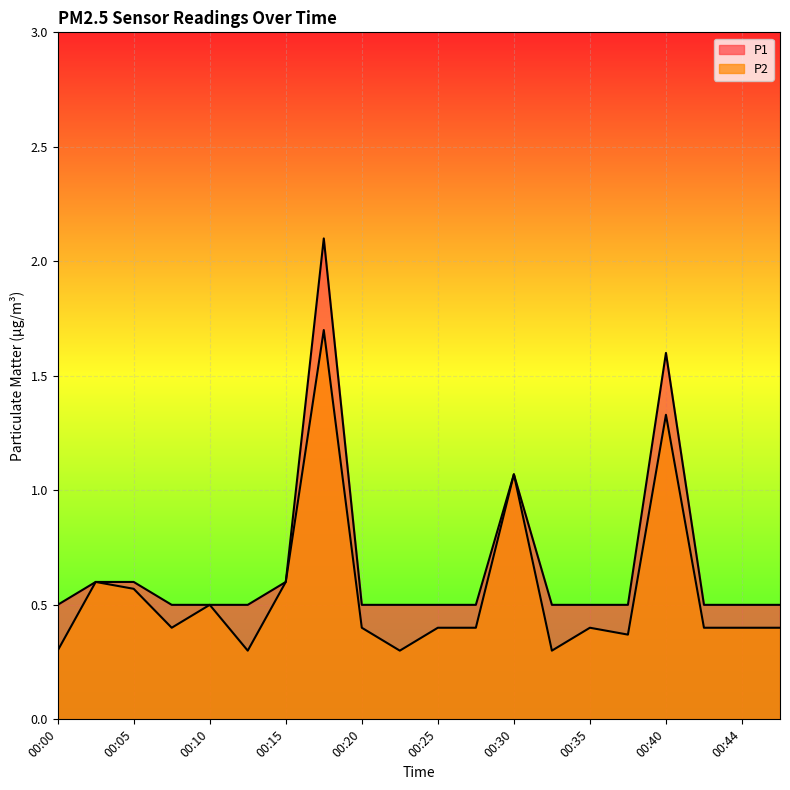

Where is P2 nearest to the value 1?

00:30